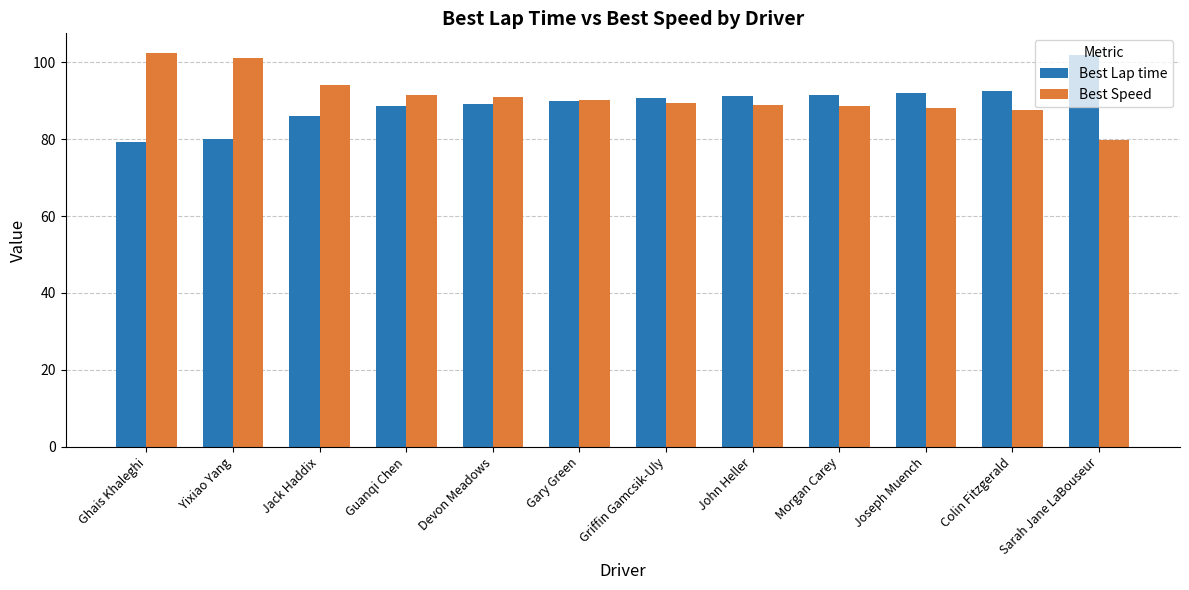

Count the number of data series in this chart.

2